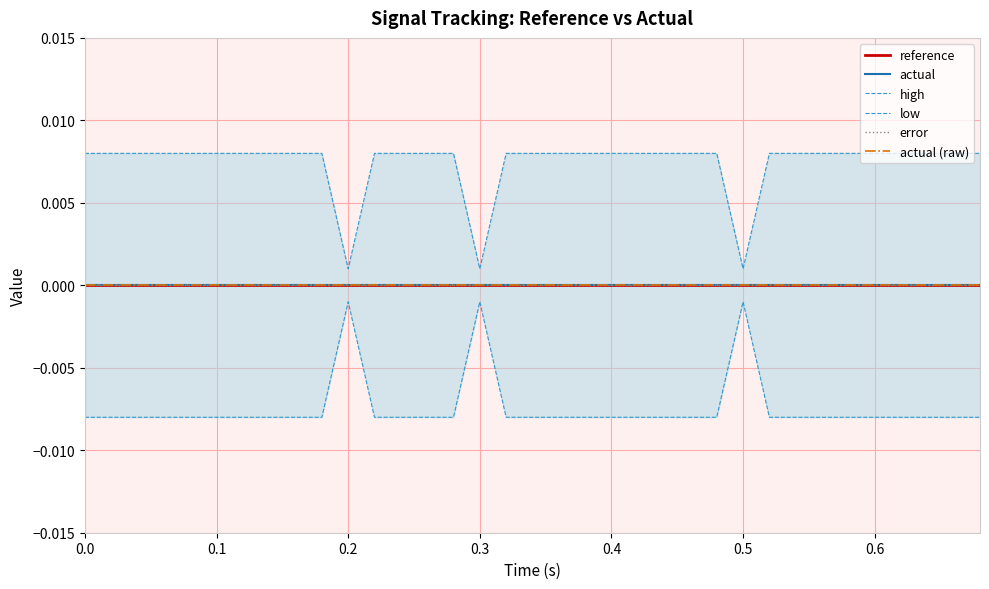

Rank the series at 0.6 from lowest to highest value.

low, reference, actual, error, actual (raw), high